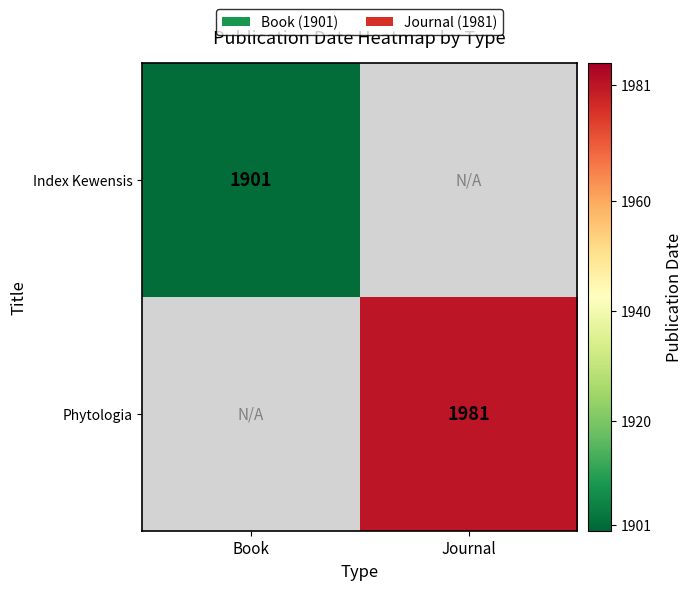

Is the value of Index Kewensis at Book greater than the value of Phytologia at Journal?

No